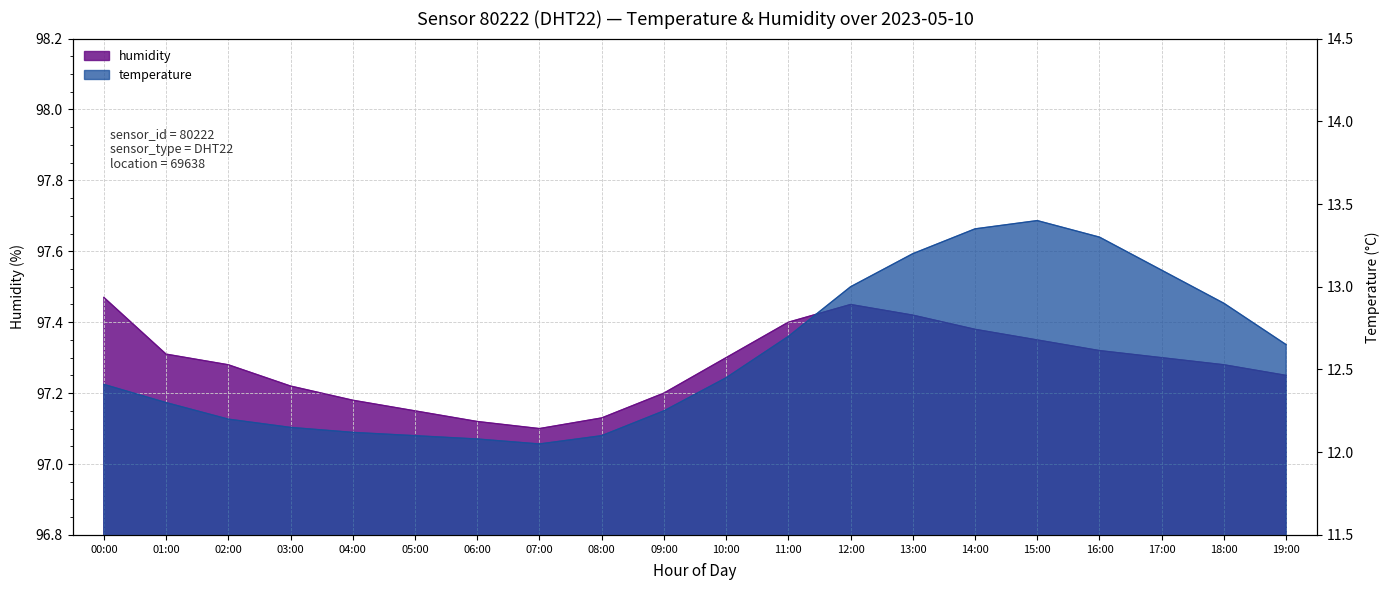

Which has a higher value, 05:00 or 07:00?

05:00